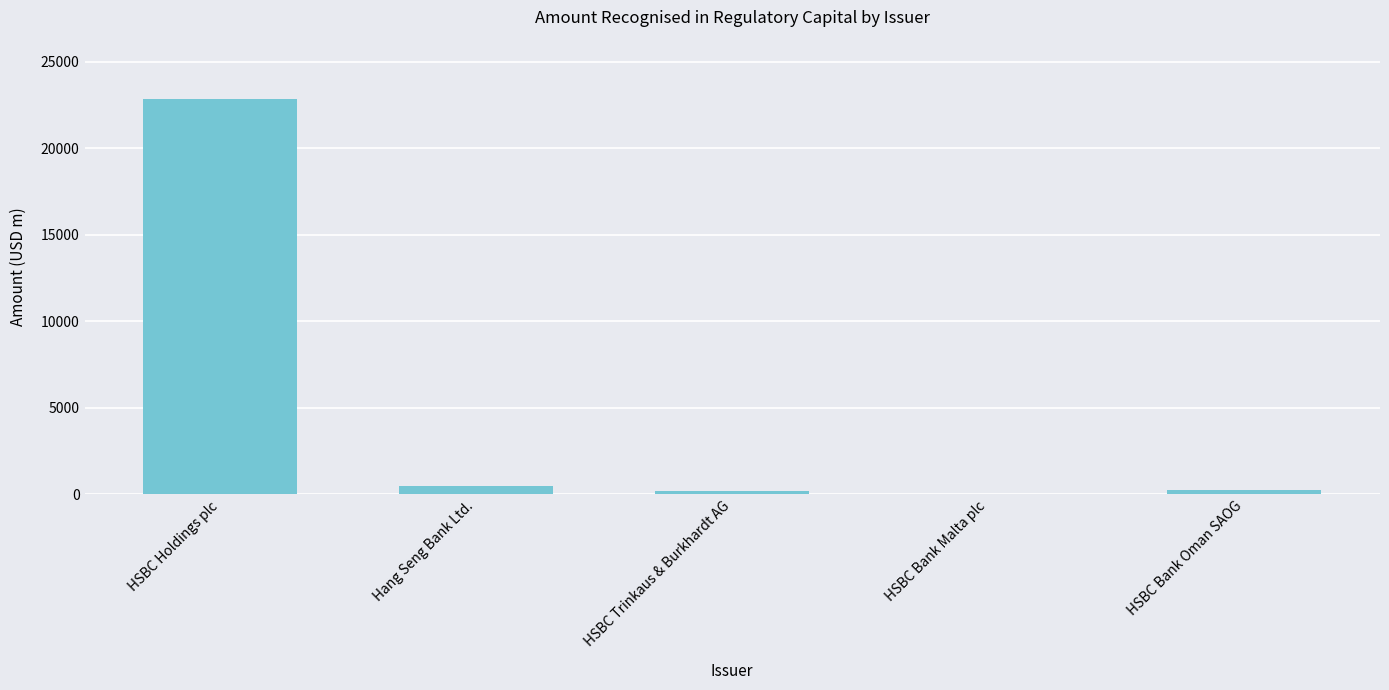

What is the sum of all values?

23781